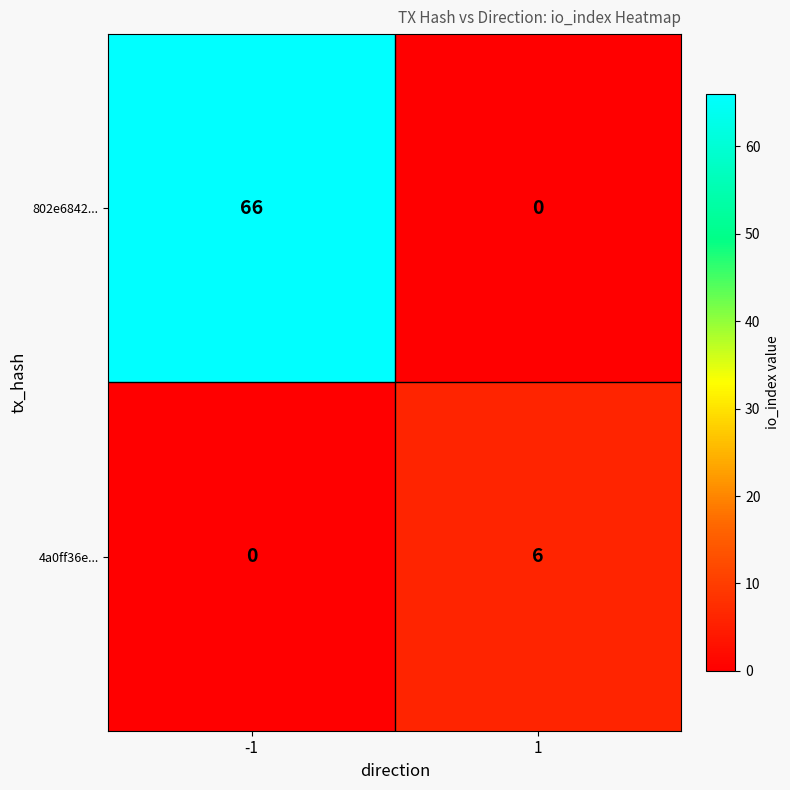

What value does the 802e6842... series have at -1?

66